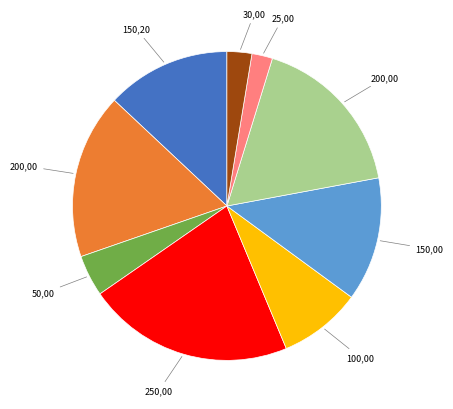

Is there a majority slice in this chart?

No